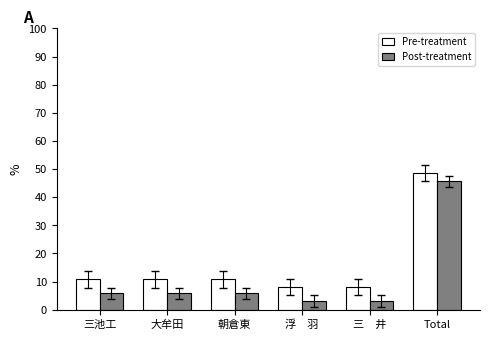

What value does the Pre-treatment series have at 大牟田?

10.8